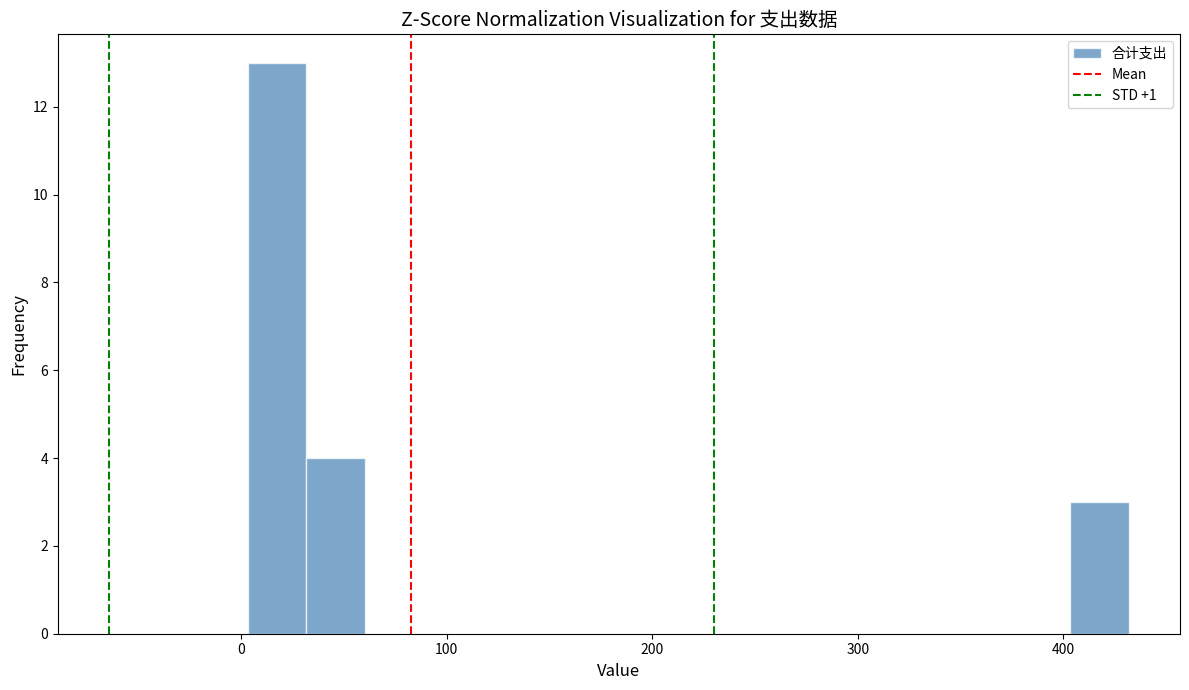

Read against the x-axis, roughly where is the centre of the tallest bar?

20